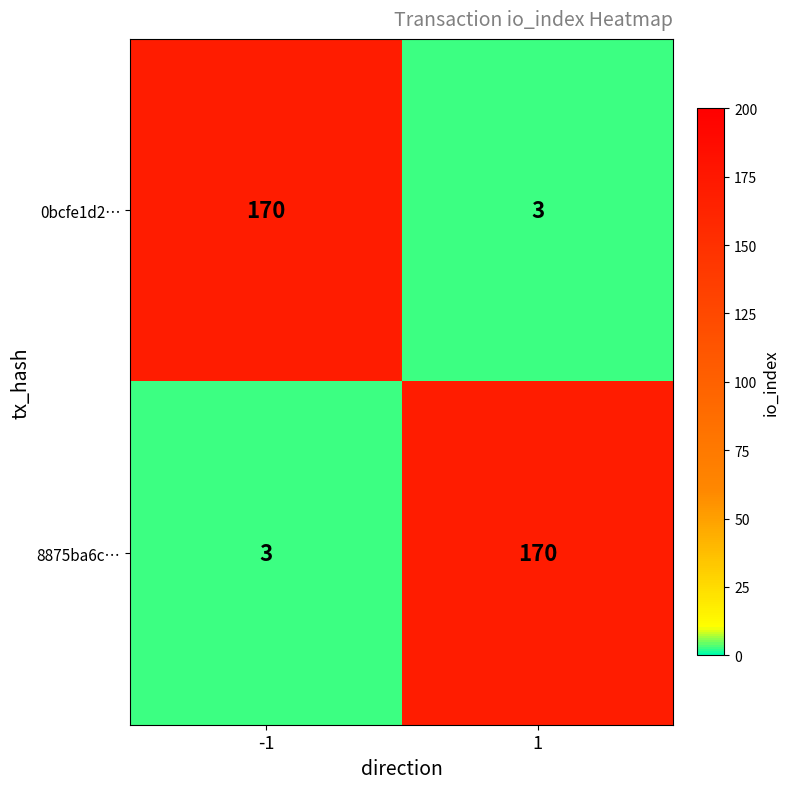

What is the difference between the maximum and minimum values in the 8875ba6c… series?

167